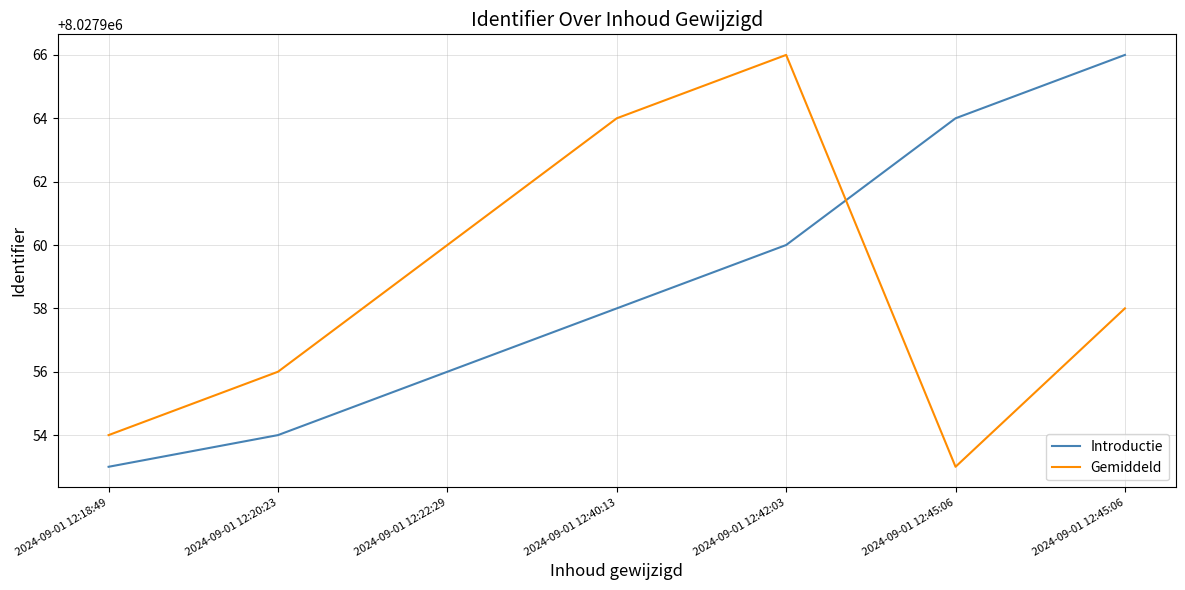

What are all the series names shown in the legend?

Introductie, Gemiddeld